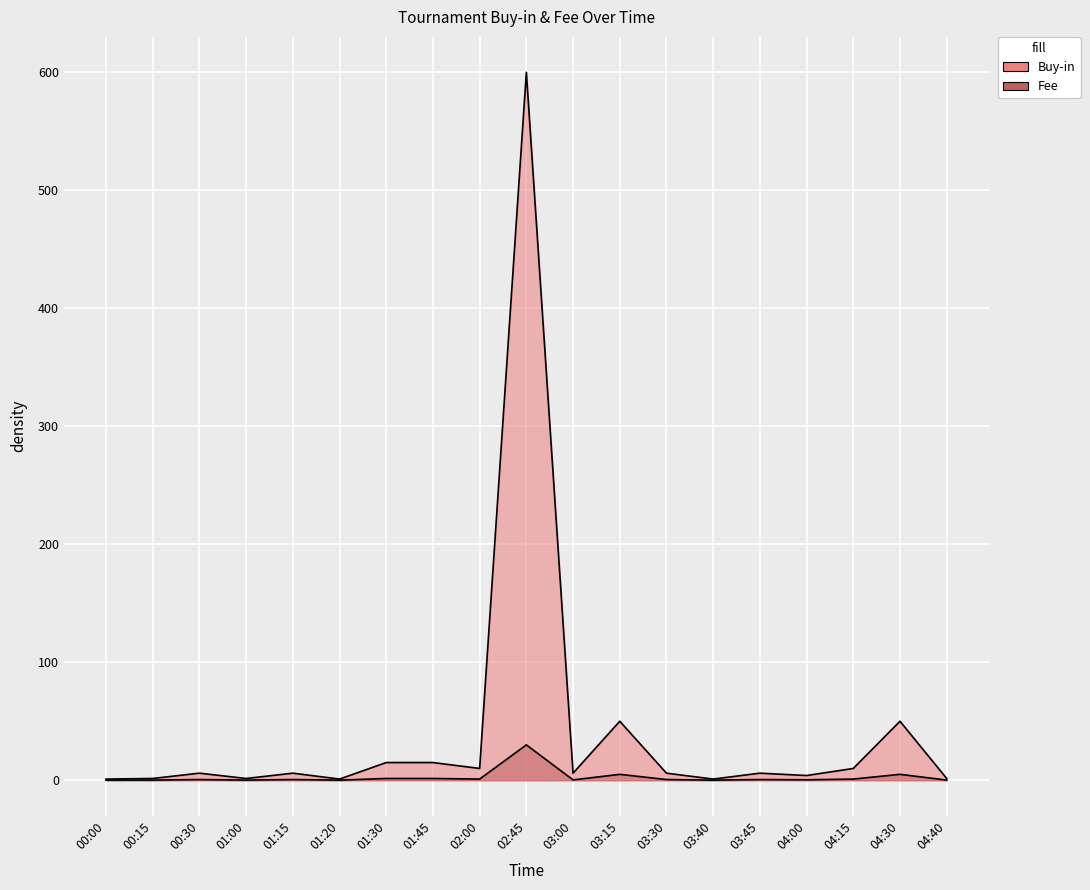

In Fee, how many points are higher than both neighbors (excluding endpoints)?

6